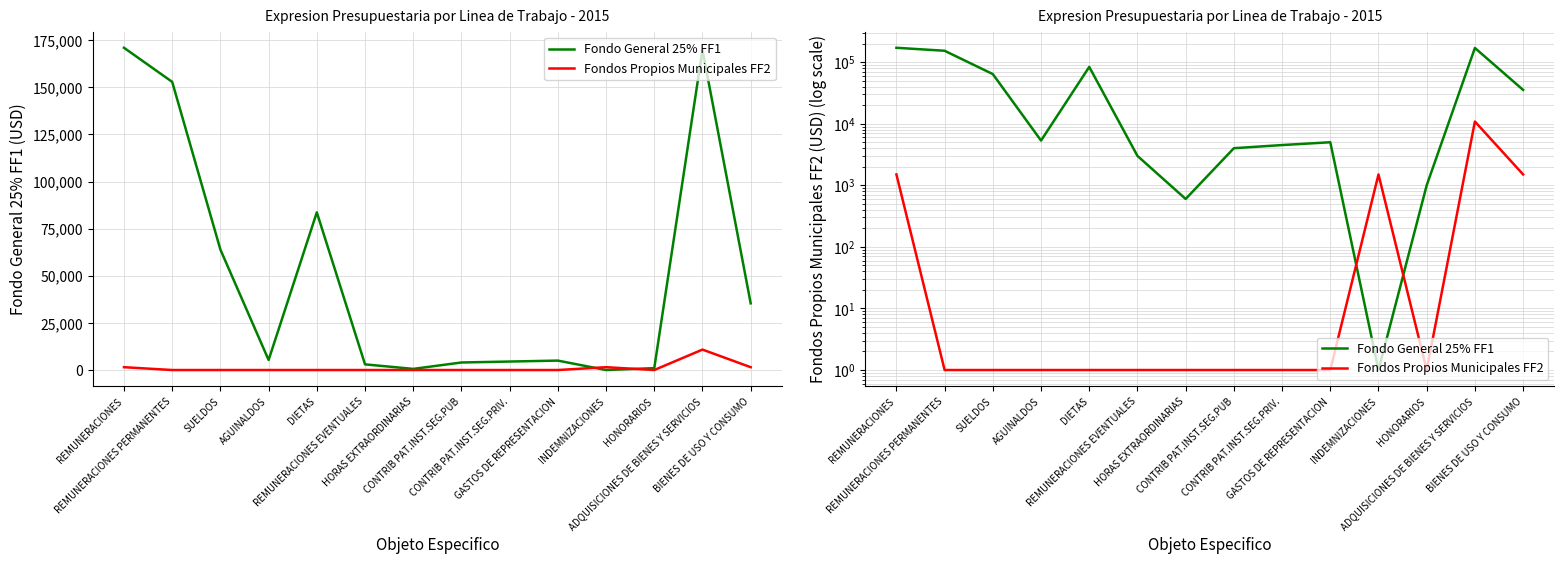

Between which two adjacent categories do Fondo General 25% FF1 and Fondos Propios Municipales FF2 first intersect?

GASTOS DE REPRESENTACION and INDEMNIZACIONES